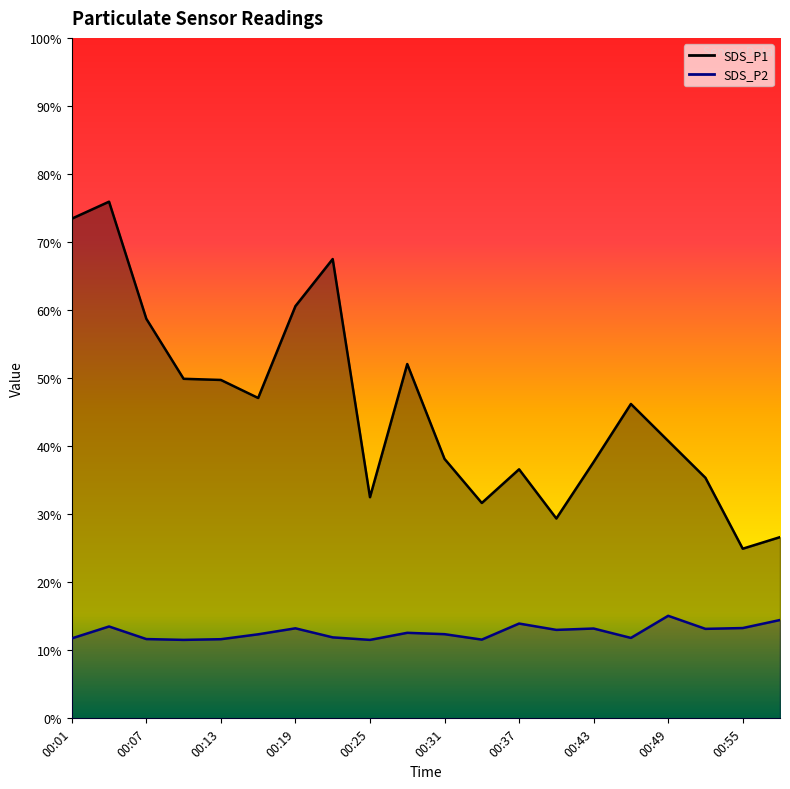

What is the value of the SDS_P2 point at the 14th from the left?

13.0